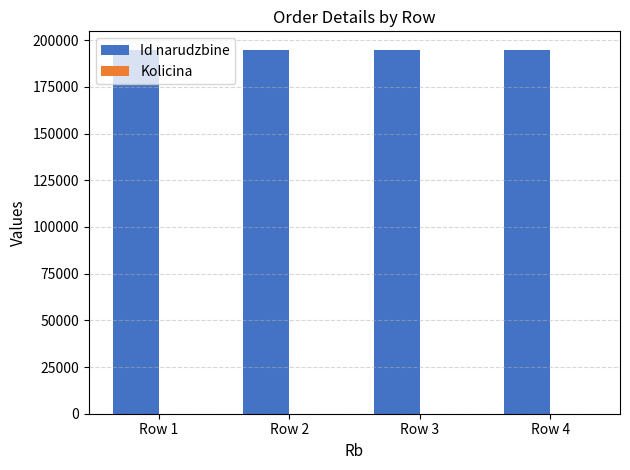

What is the maximum value shown in the chart?

195006